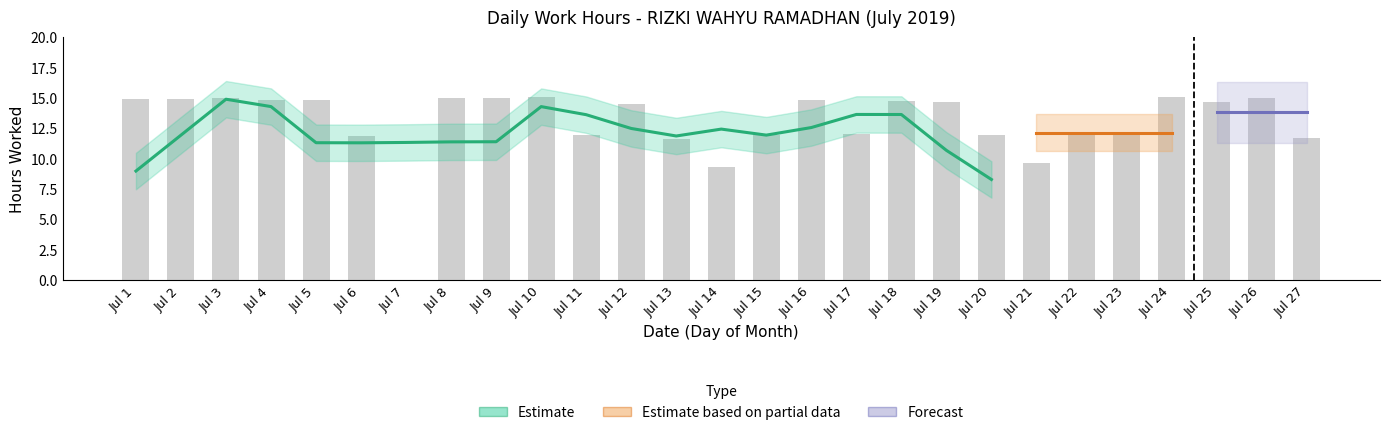

List the labels in order of value, smallest first.

Jul 7, Jul 14, Jul 21, Jul 13, Jul 27, Jul 6, Jul 20, Jul 22, Jul 23, Jul 11, Jul 15, Jul 17, Jul 12, Jul 19, Jul 25, Jul 18, Jul 16, Jul 4, Jul 5, Jul 2, Jul 1, Jul 8, Jul 9, Jul 3, Jul 26, Jul 10, Jul 24